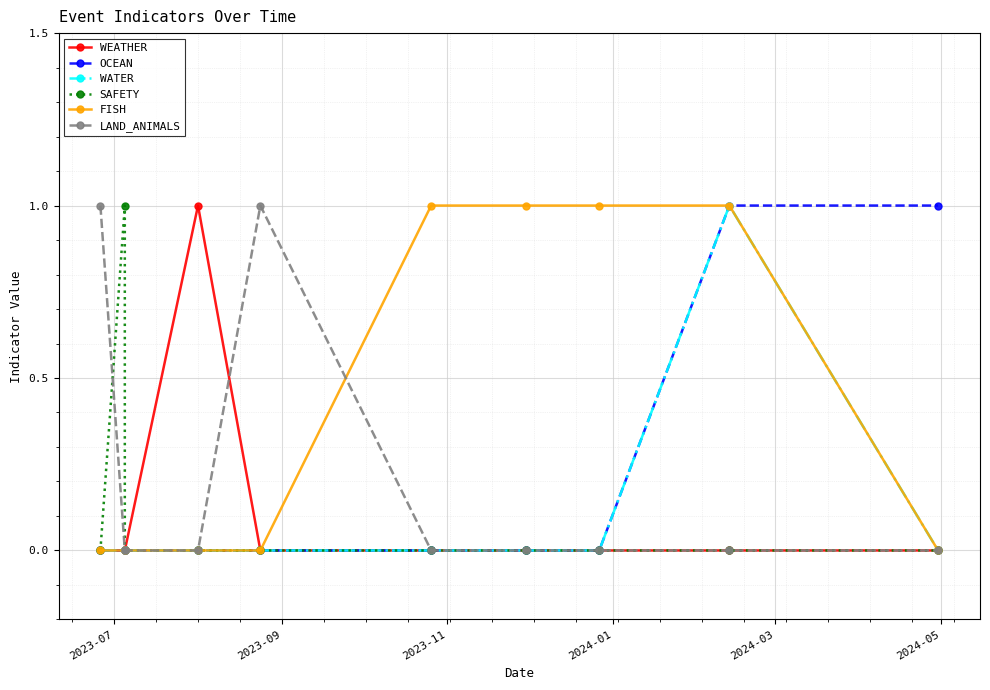

Is the value of WEATHER at 2023-07 greater than the value of WATER at 2024-05?

No